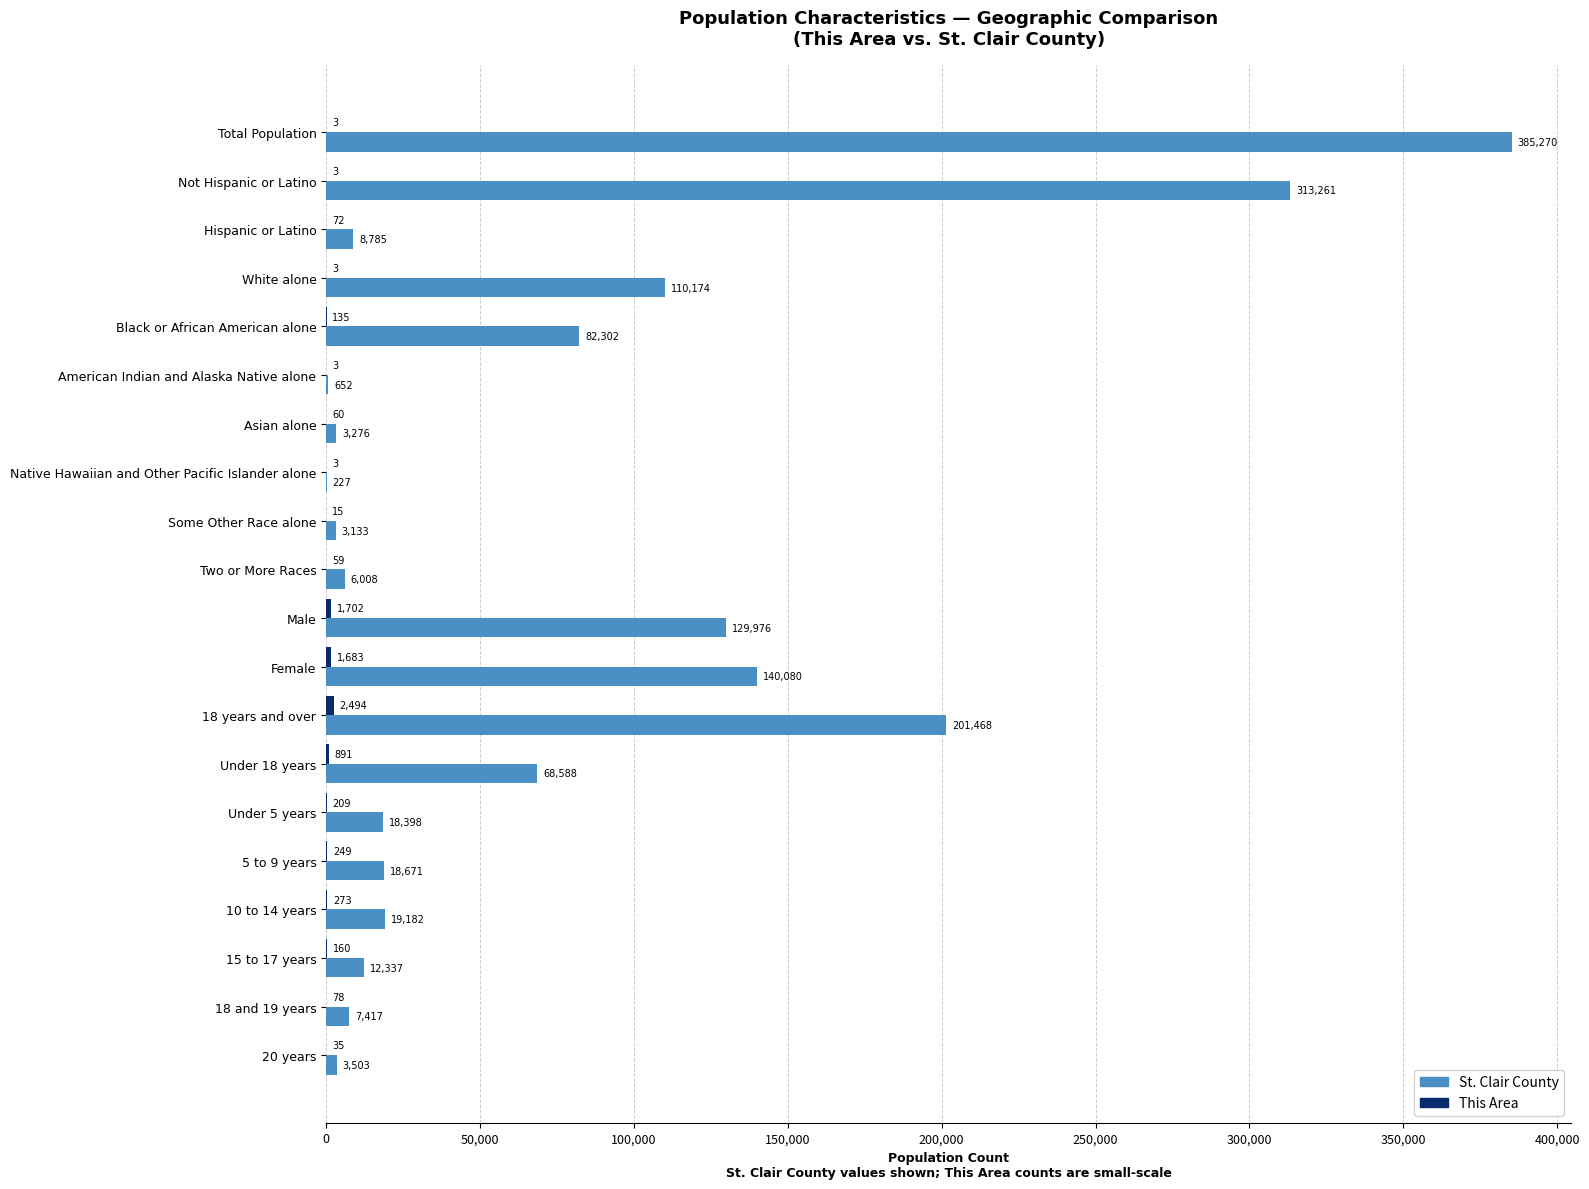

What is the average value of the St. Clair County series?

76635